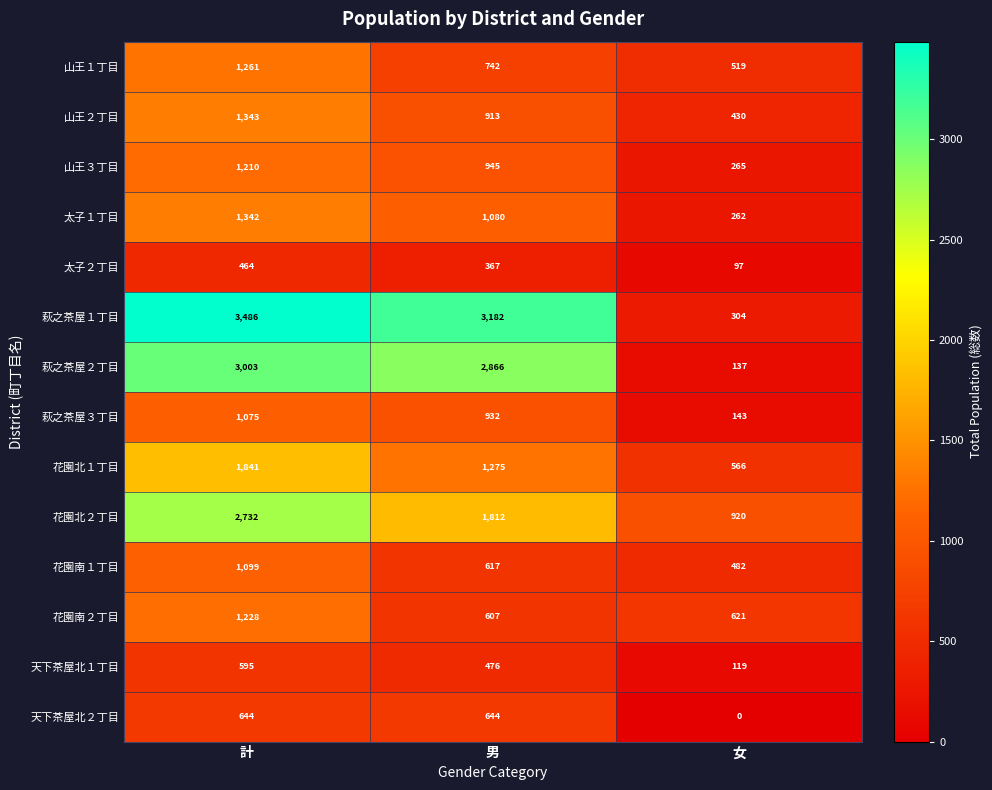

True or false: 萩之茶屋２丁目 has a value of 240 at 女.

False